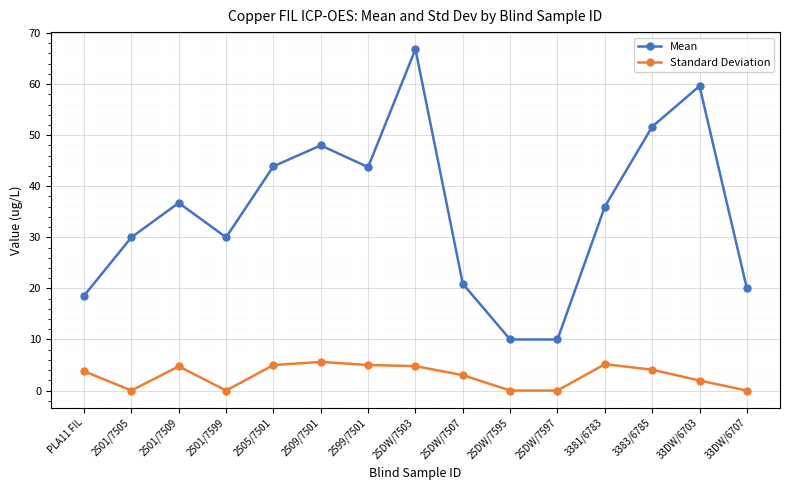

What are all the series names shown in the legend?

Mean, Standard Deviation